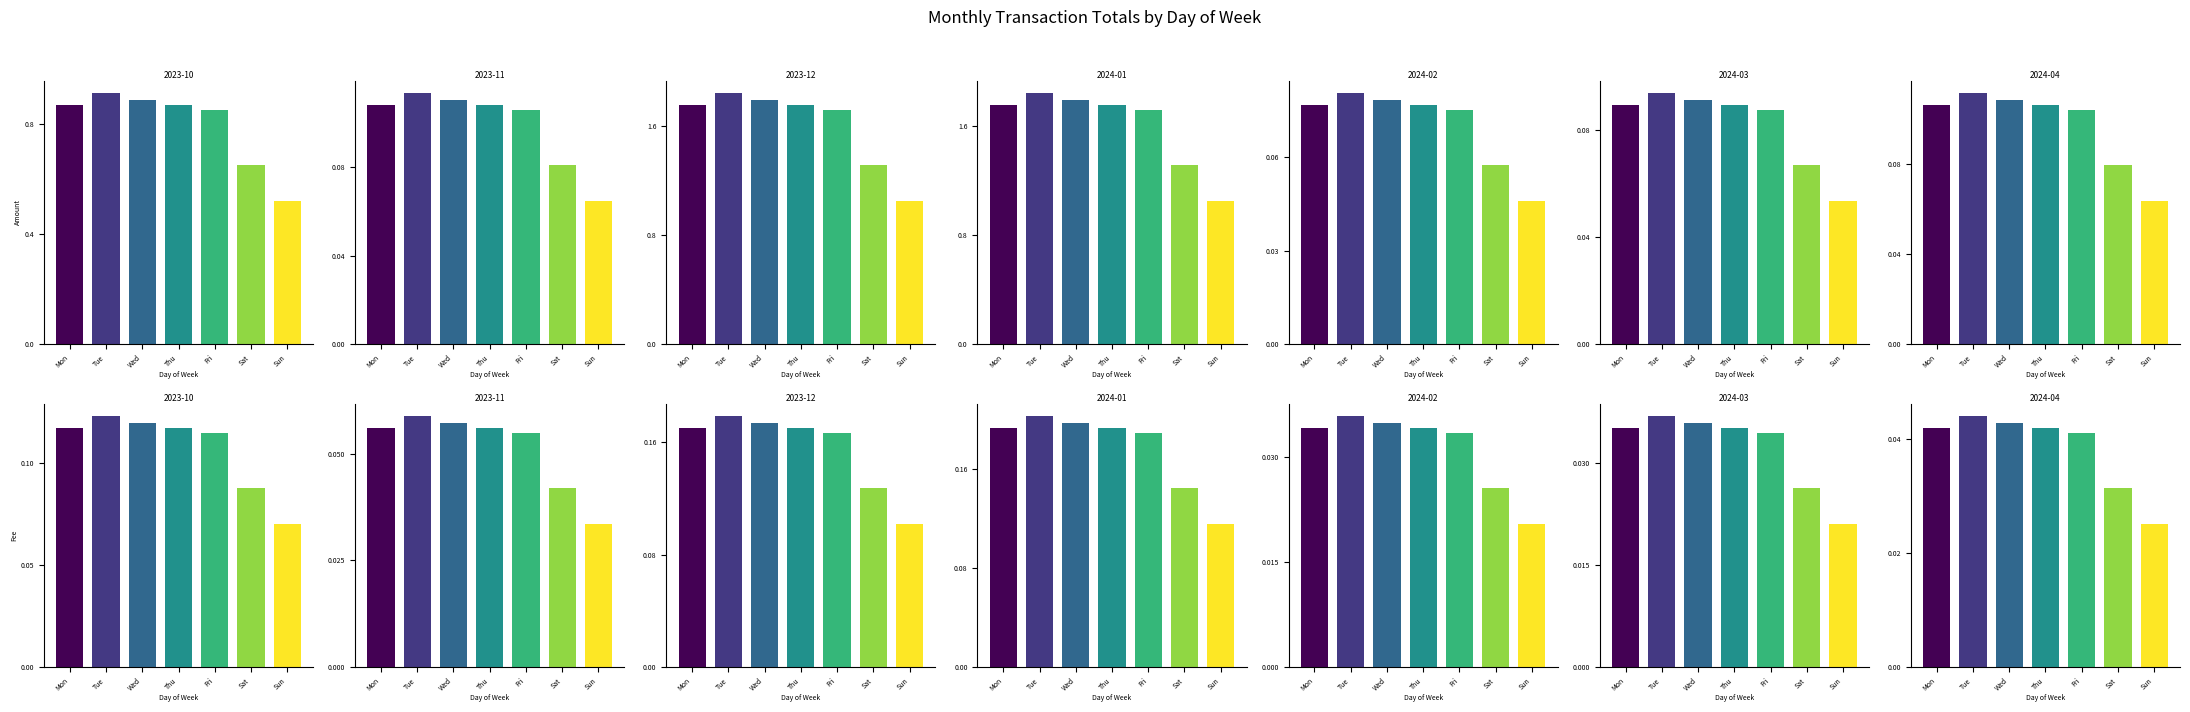

Are the bars grouped side by side (vs. stacked)?

Yes